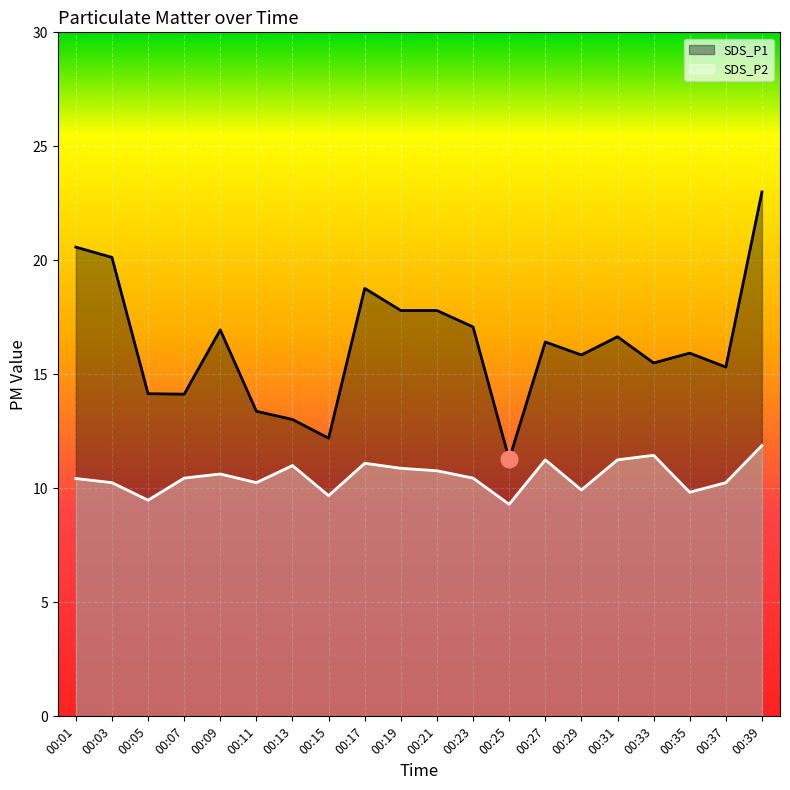

Which series has the widest spread of values?

SDS_P1